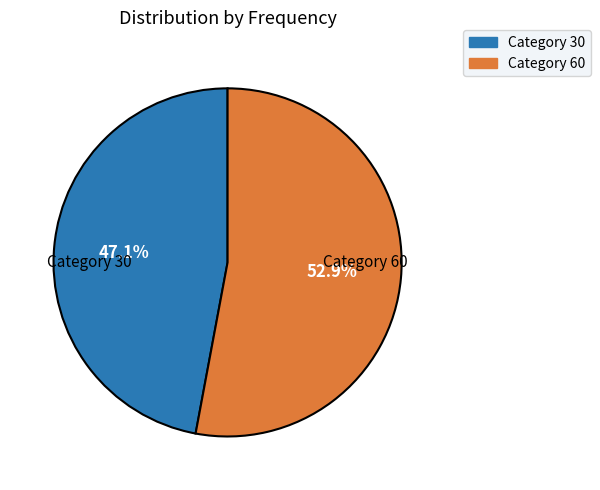

Is there a majority slice in this chart?

Yes